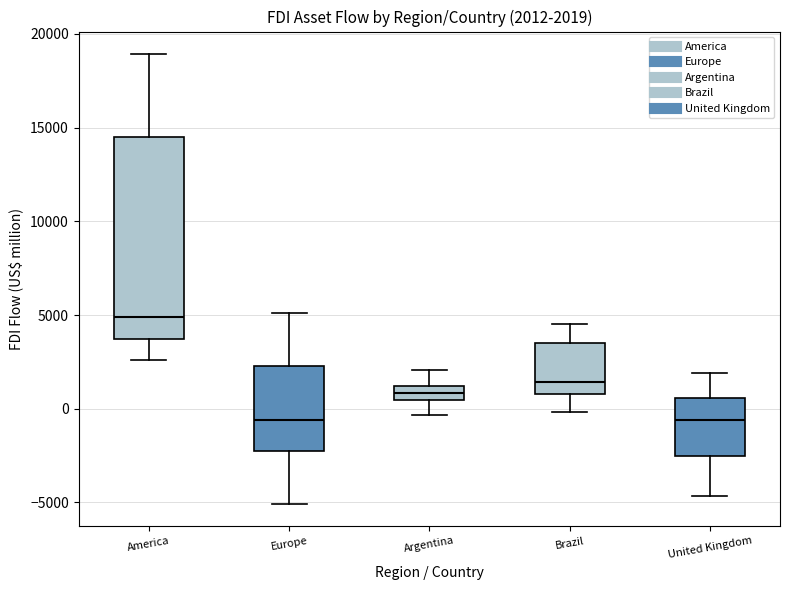

Which box is the tallest, from its lower edge to its upper edge?

America